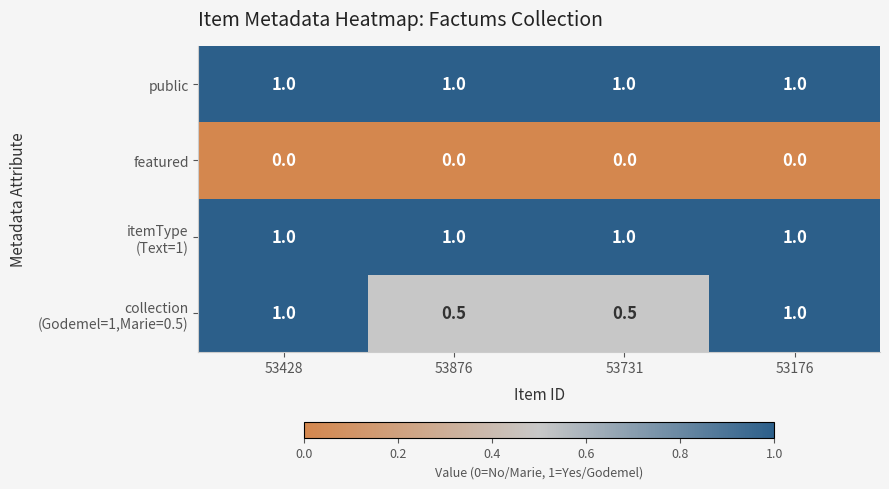

Read the public value at 53876.

1.0